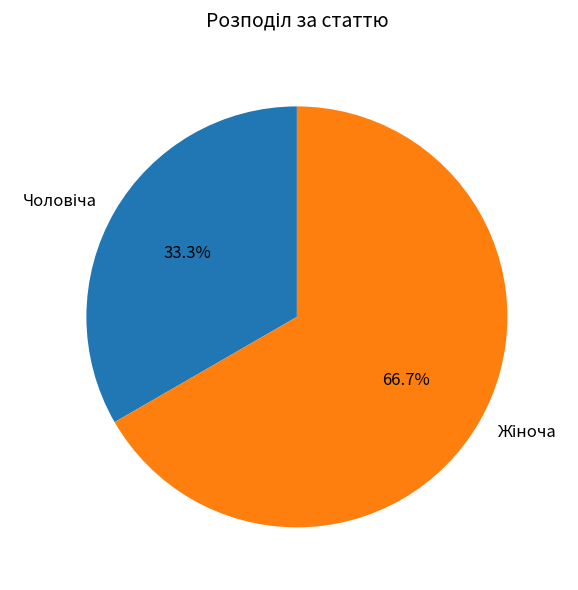

Is there any slice that represents more than half of the pie?

Yes